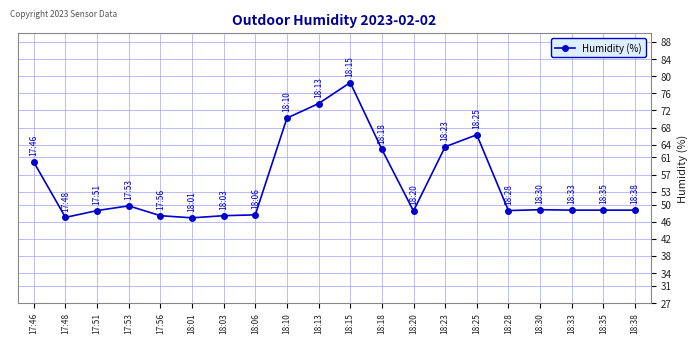

Which category has the highest value across all series?

18:15